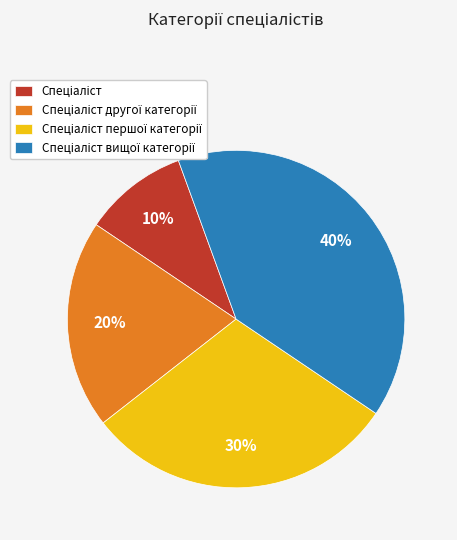

Is there any slice that represents more than half of the pie?

No